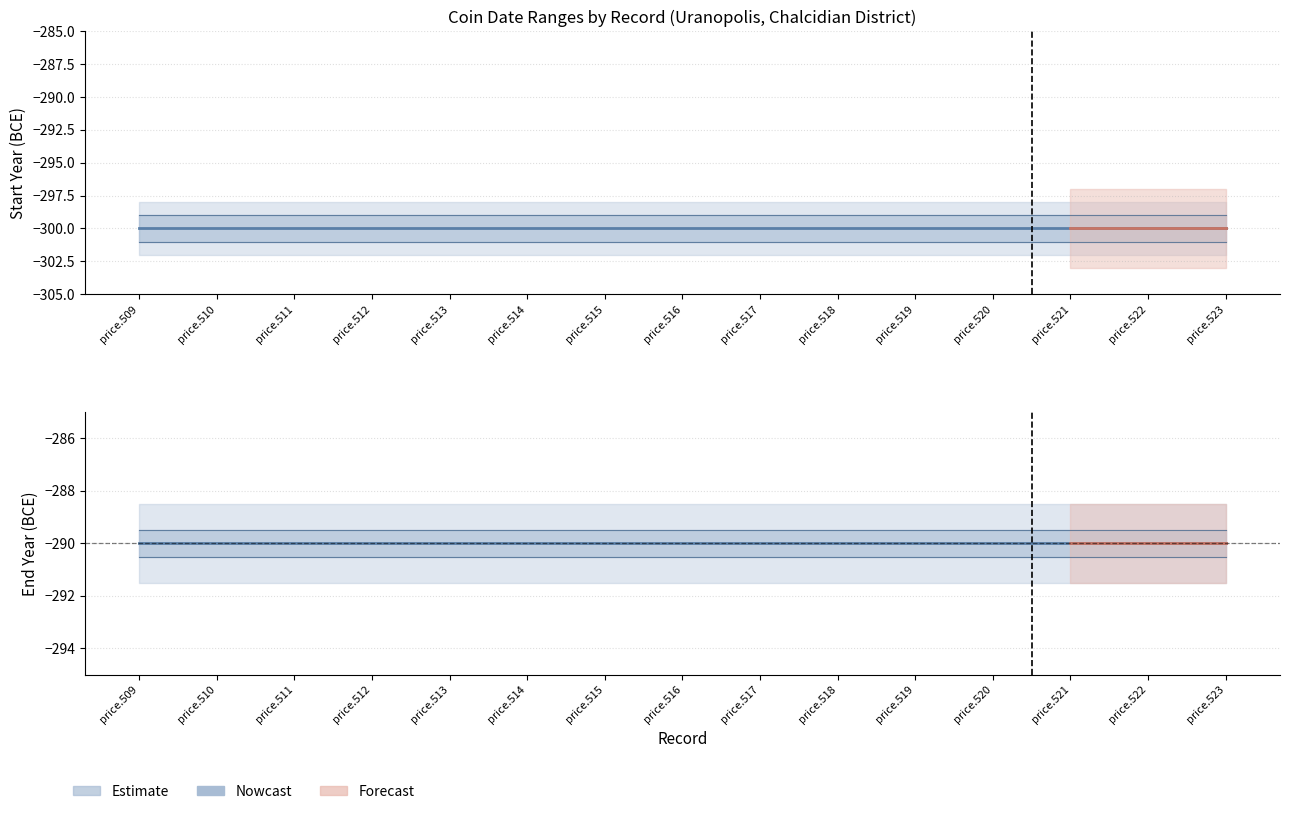

At which category does the chart reach its minimum across all series?

price.509